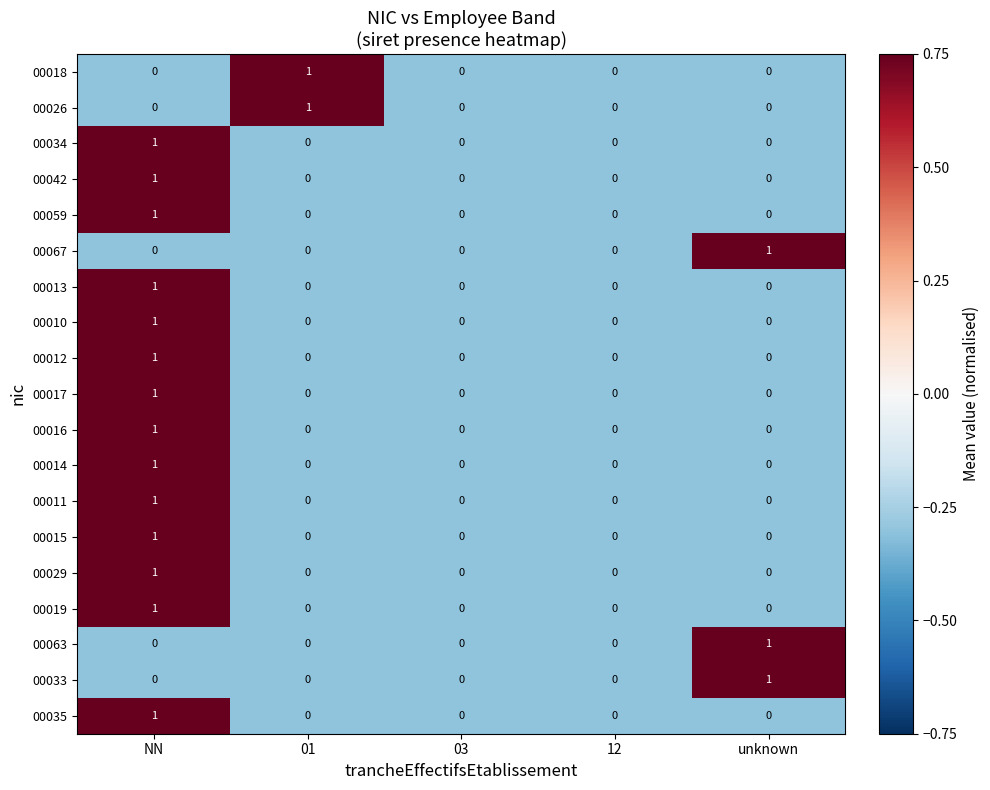

Count the 00042 values in the range 0 to 1.

5